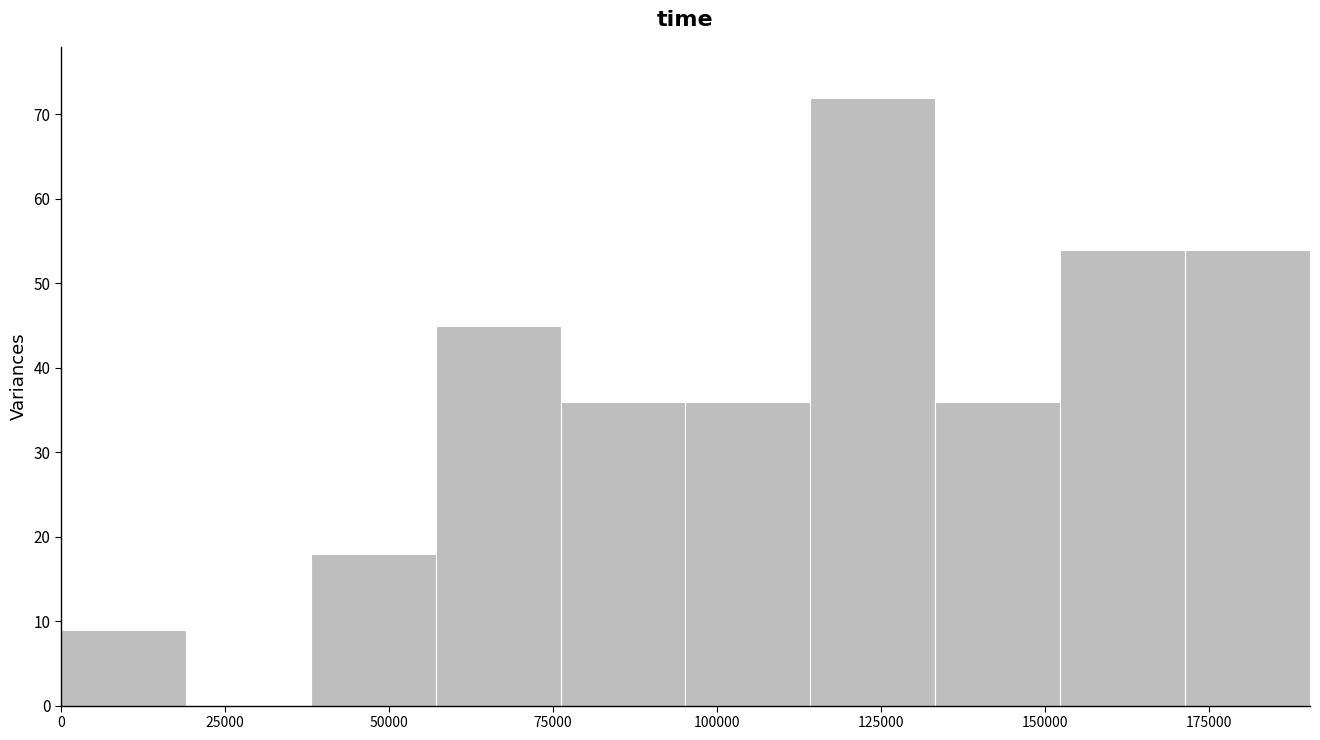

Around what value on the x-axis is the tallest bar? Give the approximate position of its centre, as read against the axis.

125000